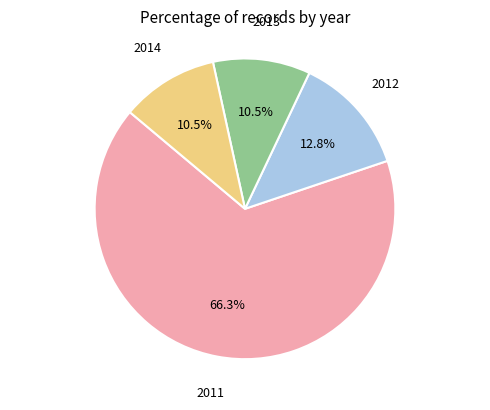

Is there a majority slice in this chart?

Yes